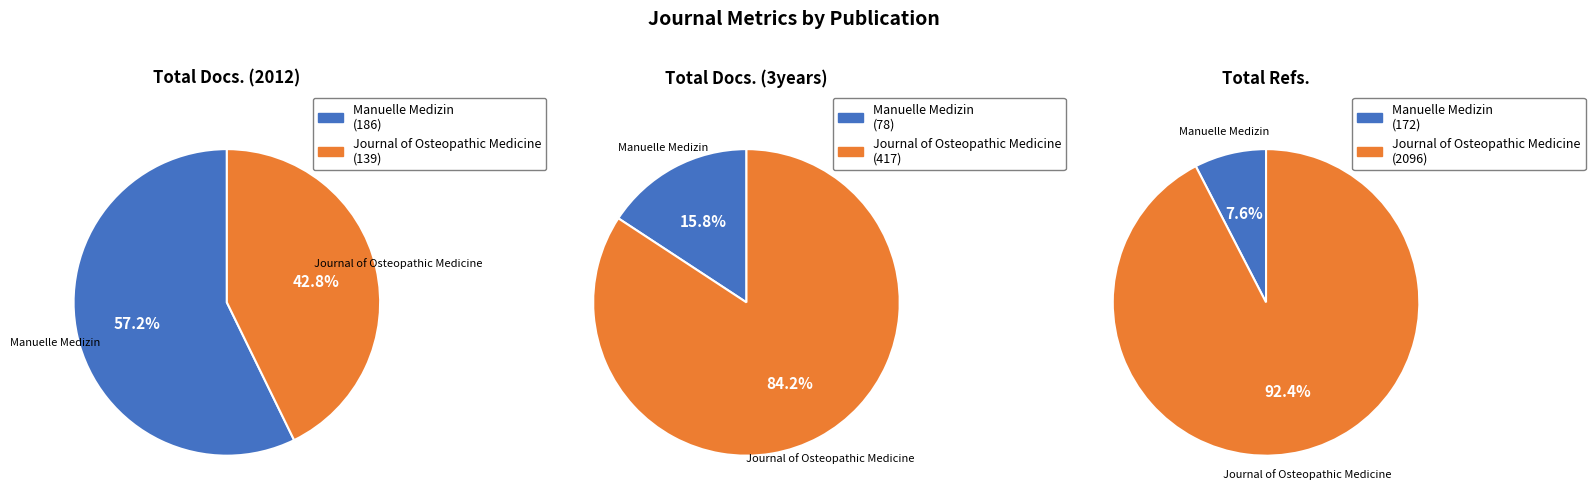

Count the number of slices in the pie.

2